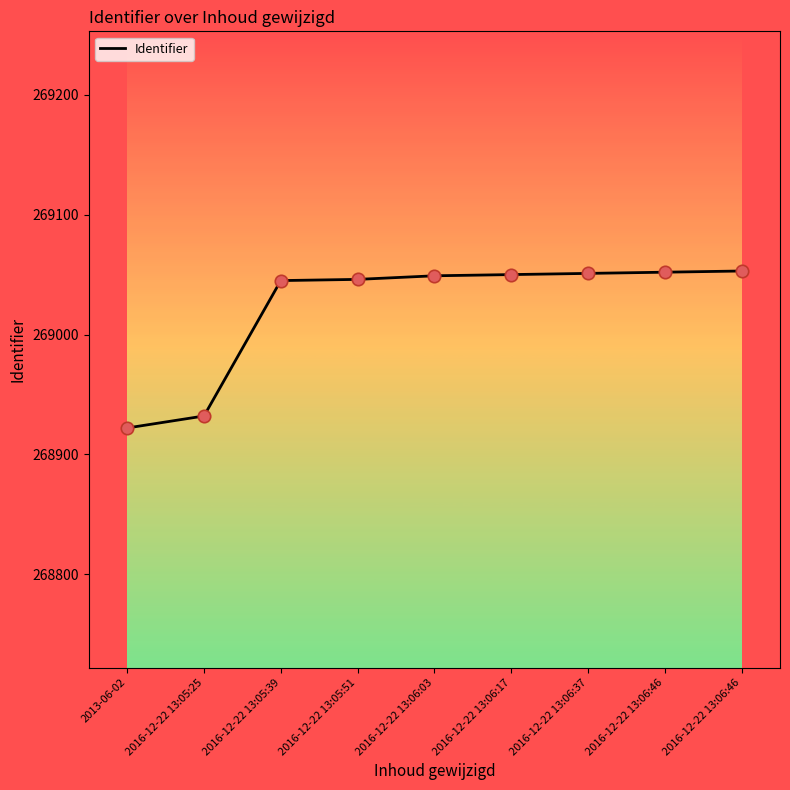

Between 2016-12-22 13:06:37 and 2016-12-22 13:05:39, which is larger?

2016-12-22 13:06:37